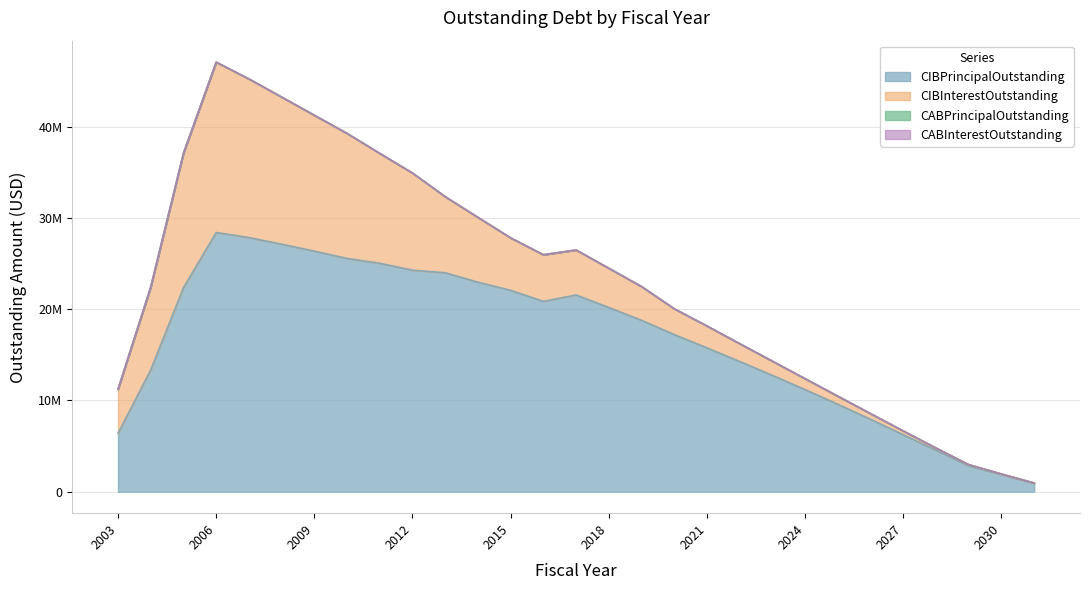

What is the value of the CIBInterestOutstanding point at the 4th from the left?

18672311.2